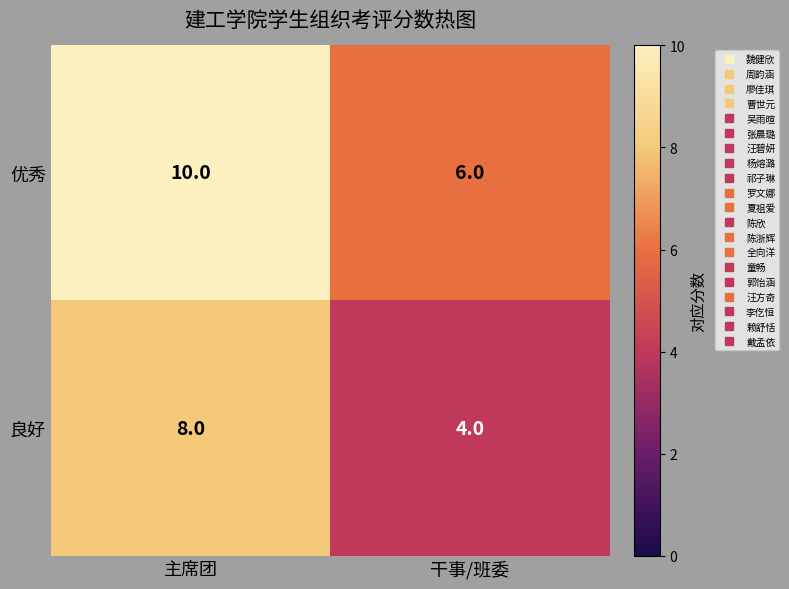

At which category is the sum across all series the highest?

主席团